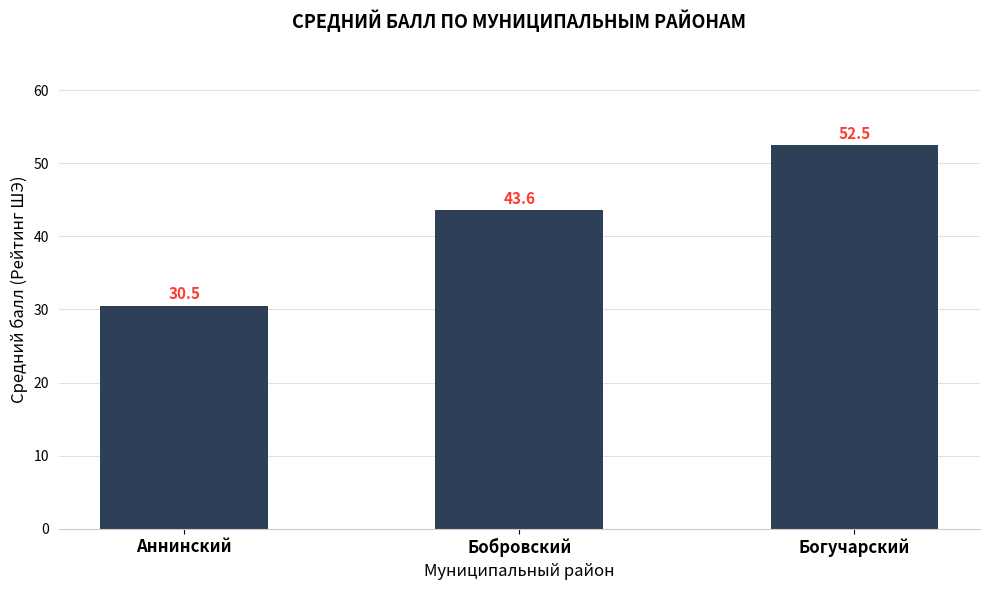

What is the sum of the values at Бобровский and Аннинский?

74.1